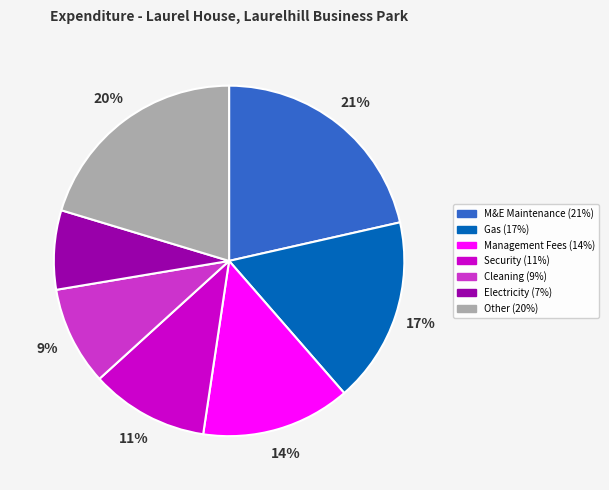

To the nearest percent, what is the average slice percentage?

14%